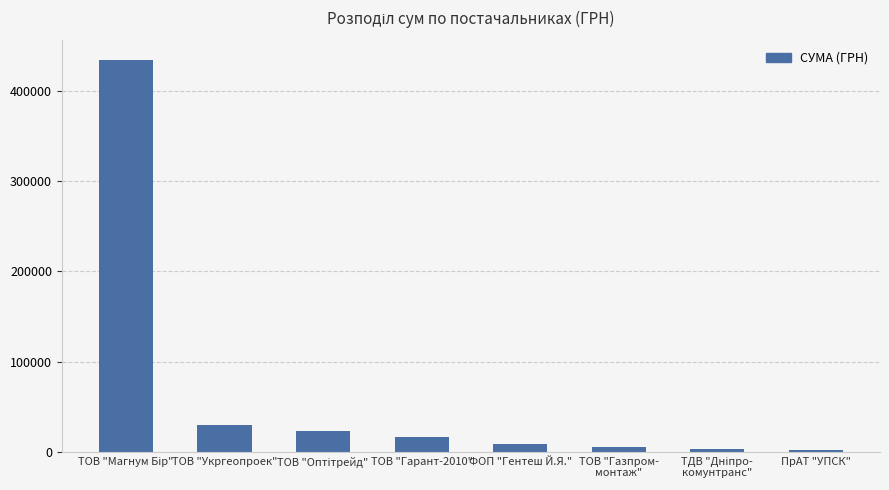

What is the difference between the maximum and minimum values?

432190.1